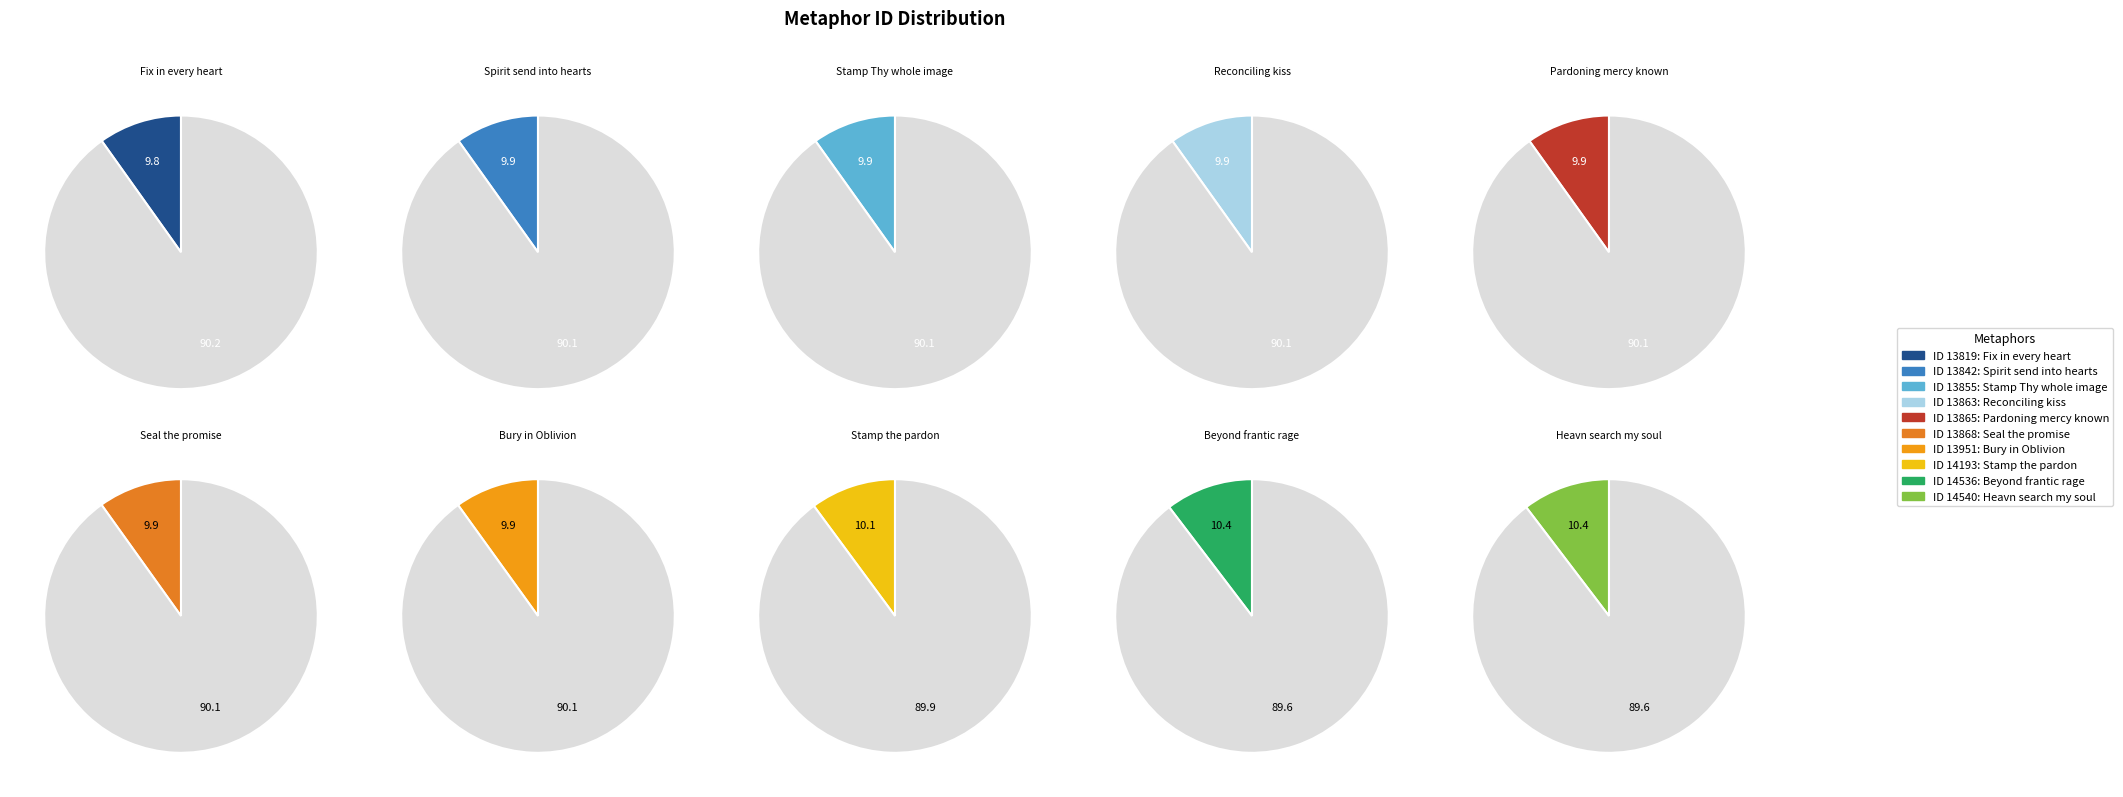

Approximately how many times larger is the value at 13863 compared to 13855?

1.0